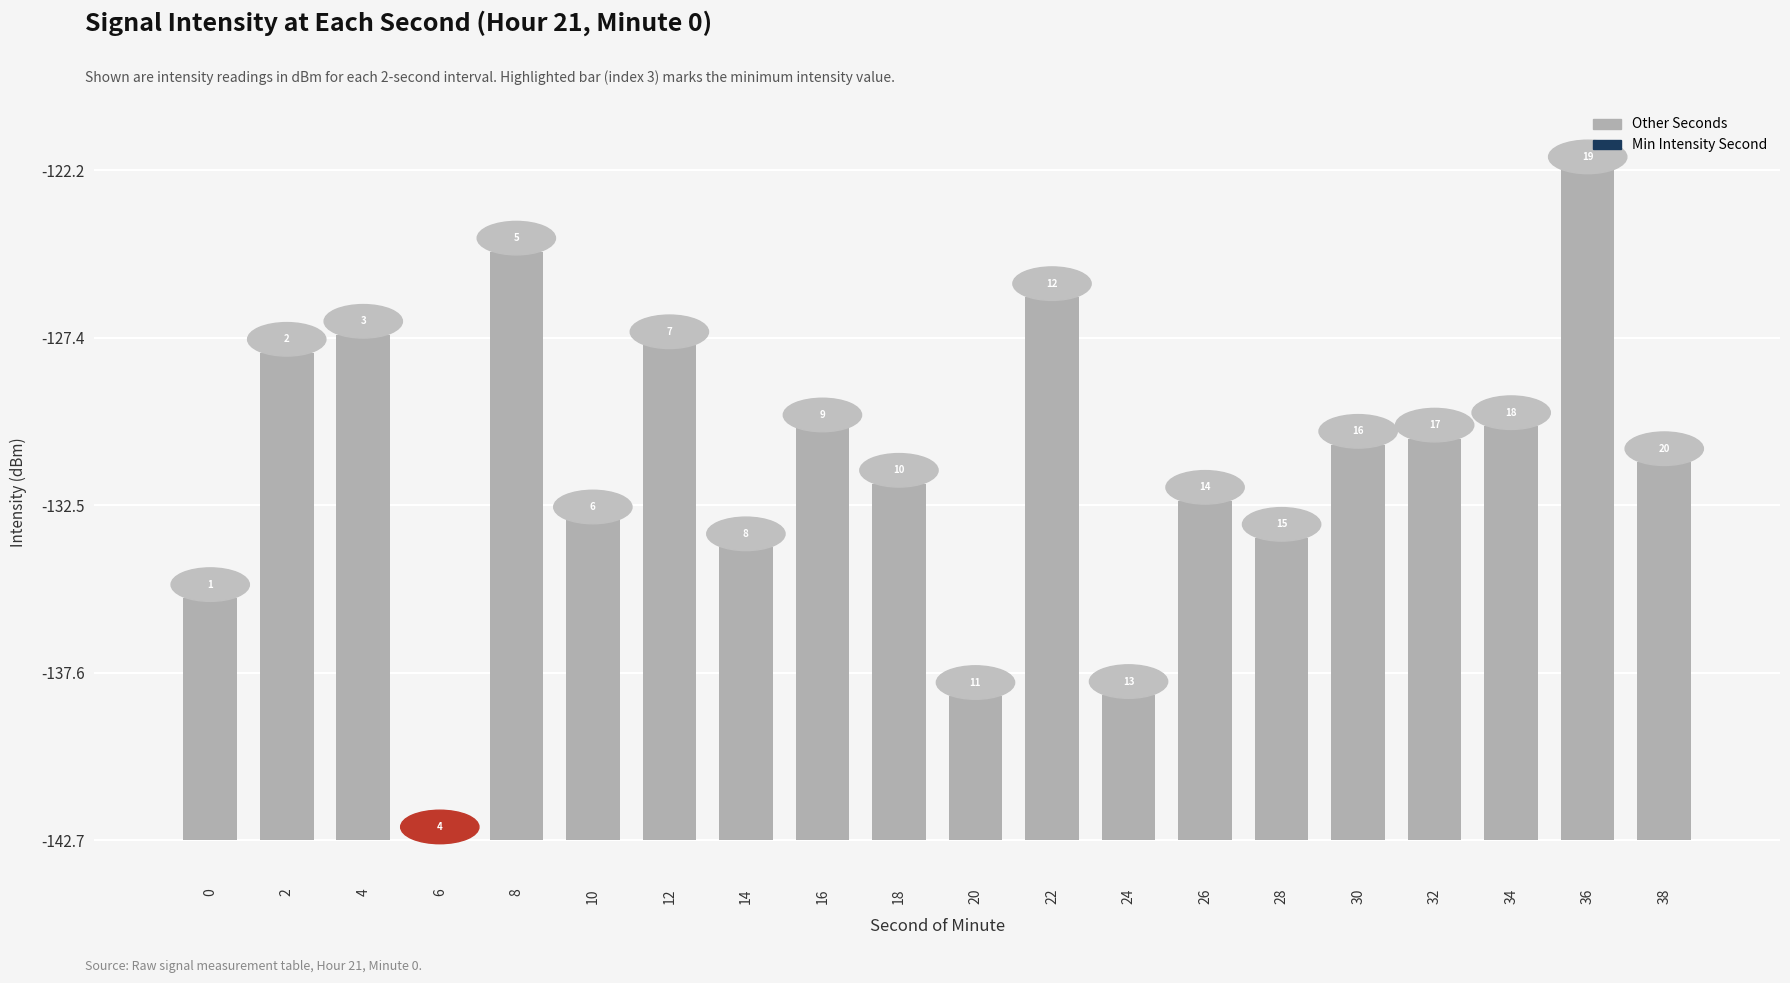

Are the bars horizontal?

No